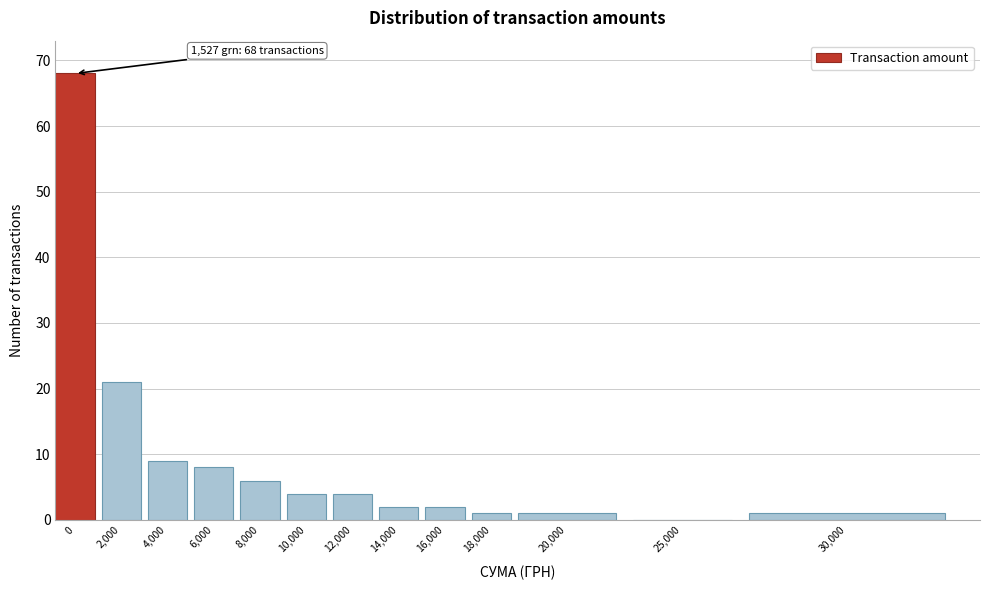

Reading right to left, what are all the values shown in this chart?

30,000=1	25,000=0	20,000=1	18,000=1	16,000=2	14,000=2	12,000=4	10,000=4	8,000=6	6,000=8	4,000=9	2,000=21	0=68